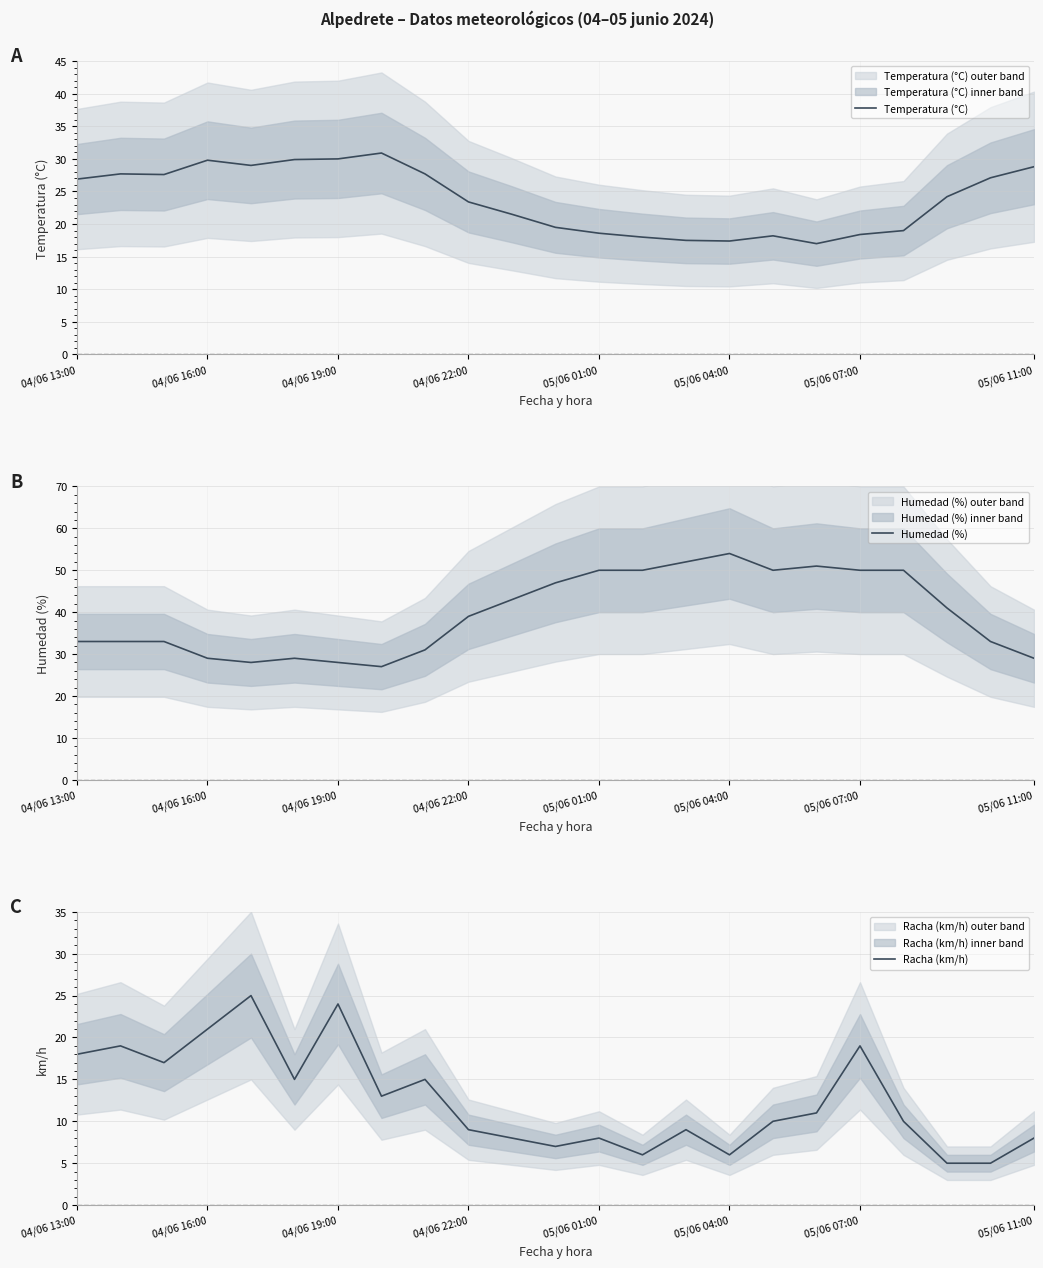

Reading left to right, list all the values displayed in this chart.

Temperatura (°C): 26.9	27.7	27.6	29.8	29.0	29.9	30.0	30.9	27.7	23.4	21.5	19.5	18.6	18.0	17.5	17.4	18.2	17.0	18.4	19.0	24.2	27.1	28.8
Humedad (%): 33.0	33.0	33.0	29.0	28.0	29.0	28.0	27.0	31.0	39.0	43.0	47.0	50.0	50.0	52.0	54.0	50.0	51.0	50.0	50.0	41.0	33.0	29.0
Racha (km/h): 18.0	19.0	17.0	21.0	25.0	15.0	24.0	13.0	15.0	9.0	8.0	7.0	8.0	6.0	9.0	6.0	10.0	11.0	19.0	10.0	5.0	5.0	8.0